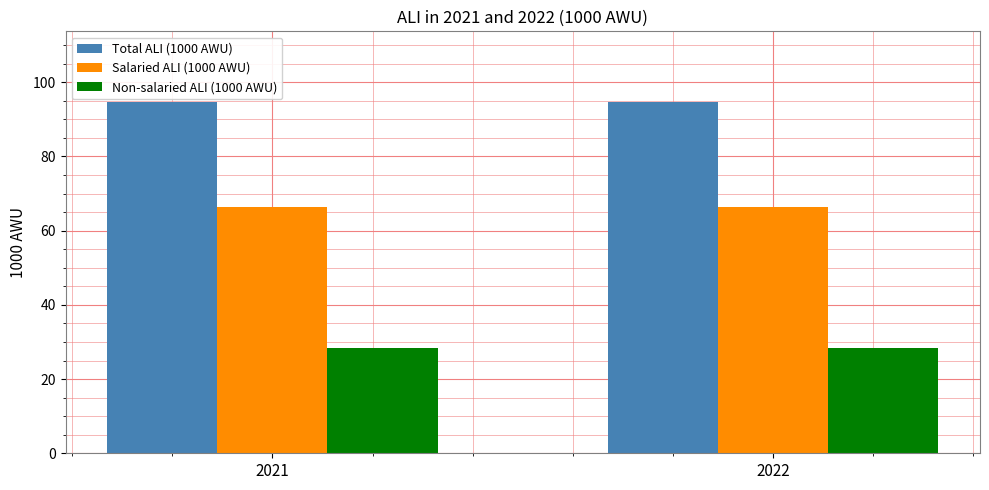

What is the maximum value shown in the chart?

94.8